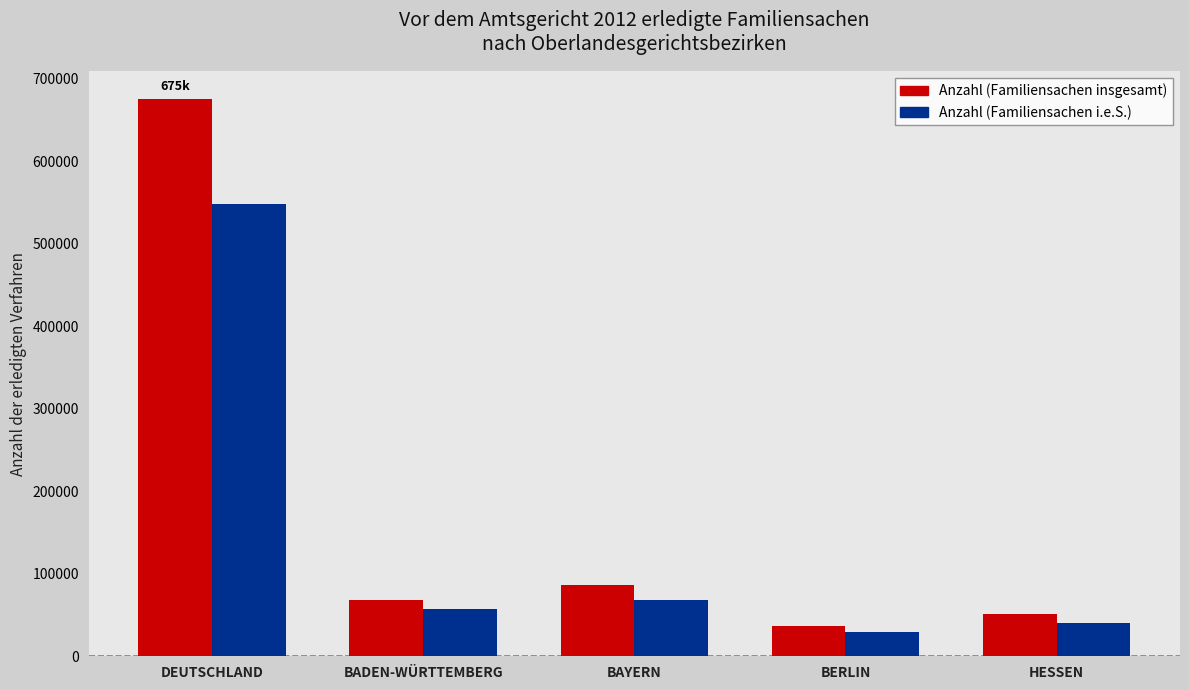

What is the sum of all Anzahl (Familiensachen i.e.S.) values?

742406